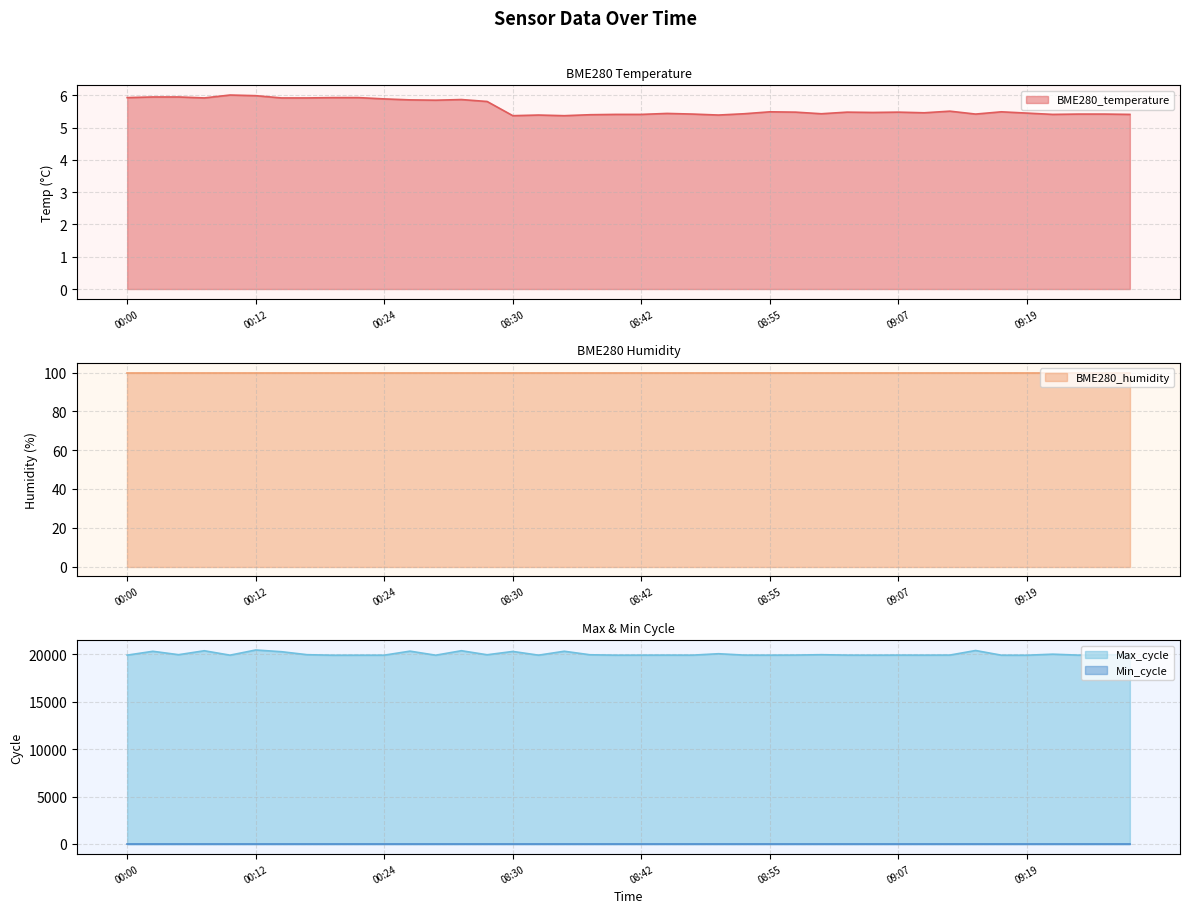

How many values in the Max_cycle series are below 19931?

20